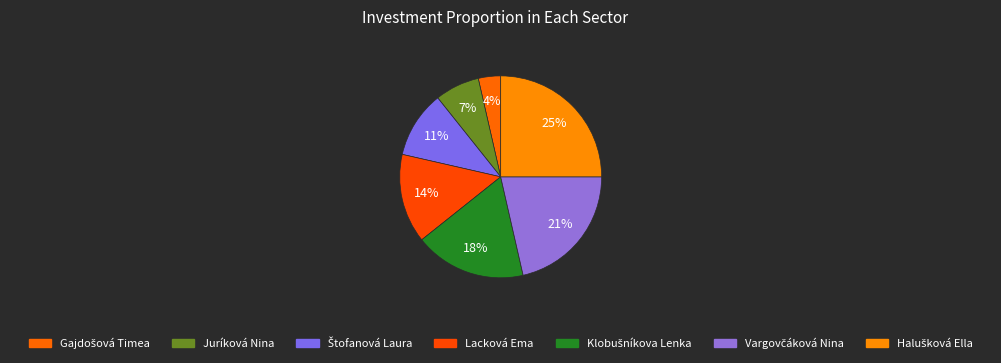

The Halušková Ella slice represents 39% of the pie. True or false?

False